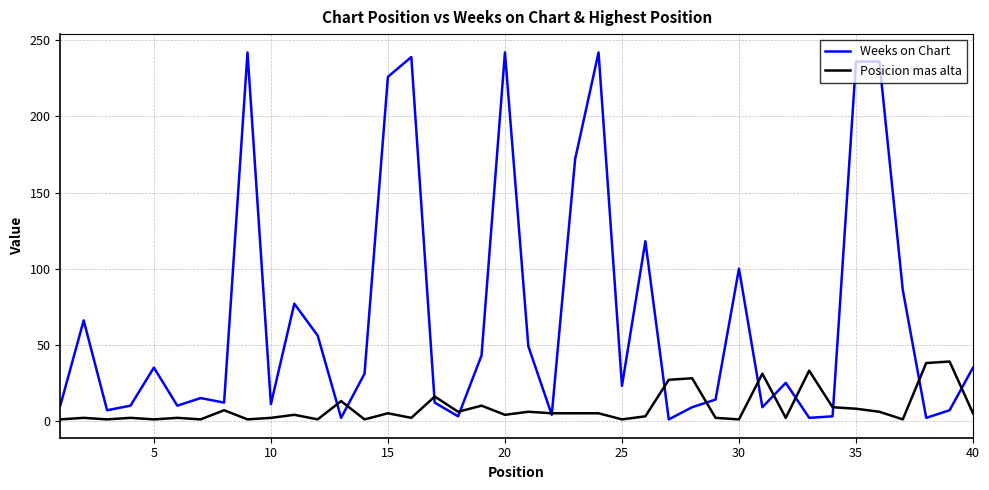

List the series in order of their peak value, lowest first.

Posicion mas alta, Weeks on Chart